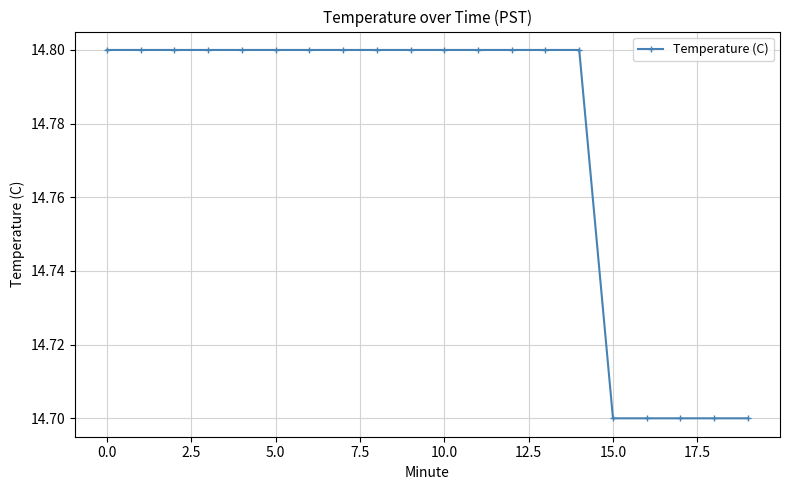

What is the maximum value shown in the chart?

14.8